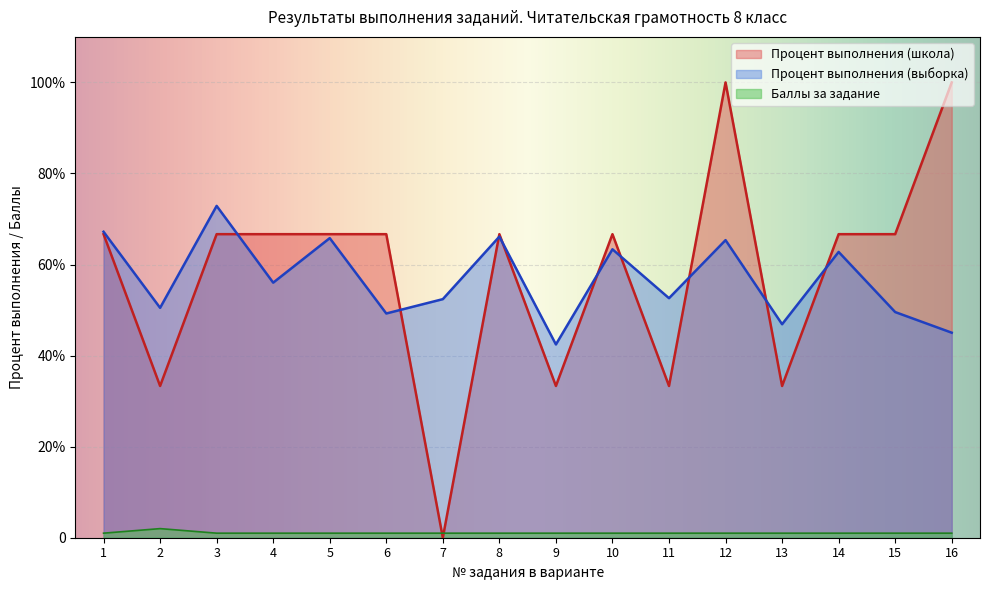

True or false: Процент выполнения (школа) and Процент выполнения (выборка) intersect in this chart.

True